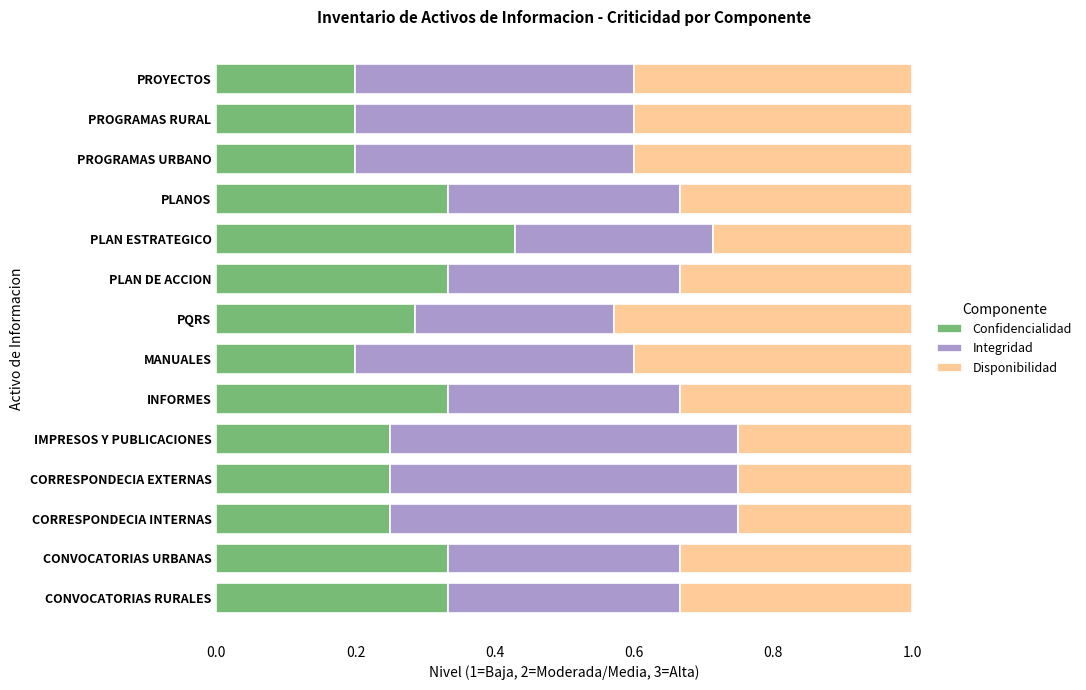

What is the total value across all series at MANUALES?

1.0